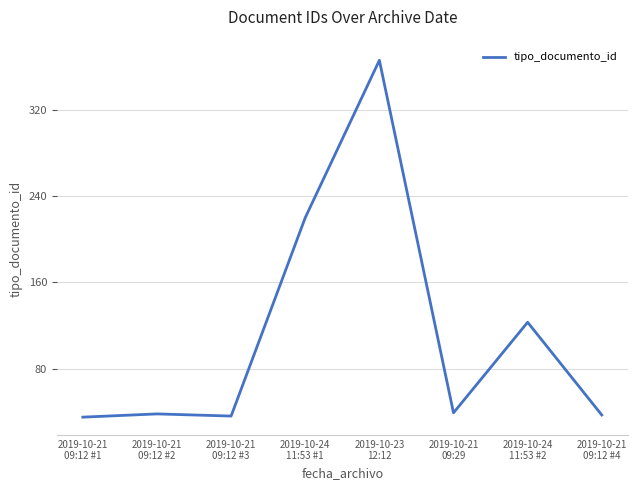

What position from the left is 2019-10-21
09:29?

6